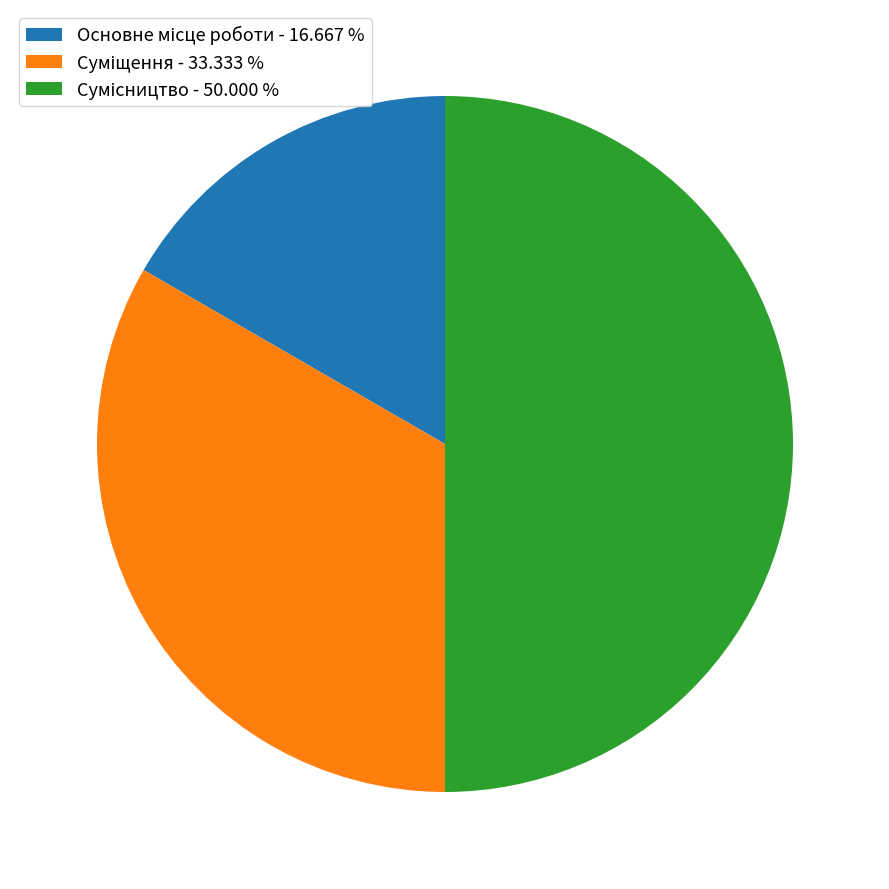

Is there a majority slice in this chart?

No